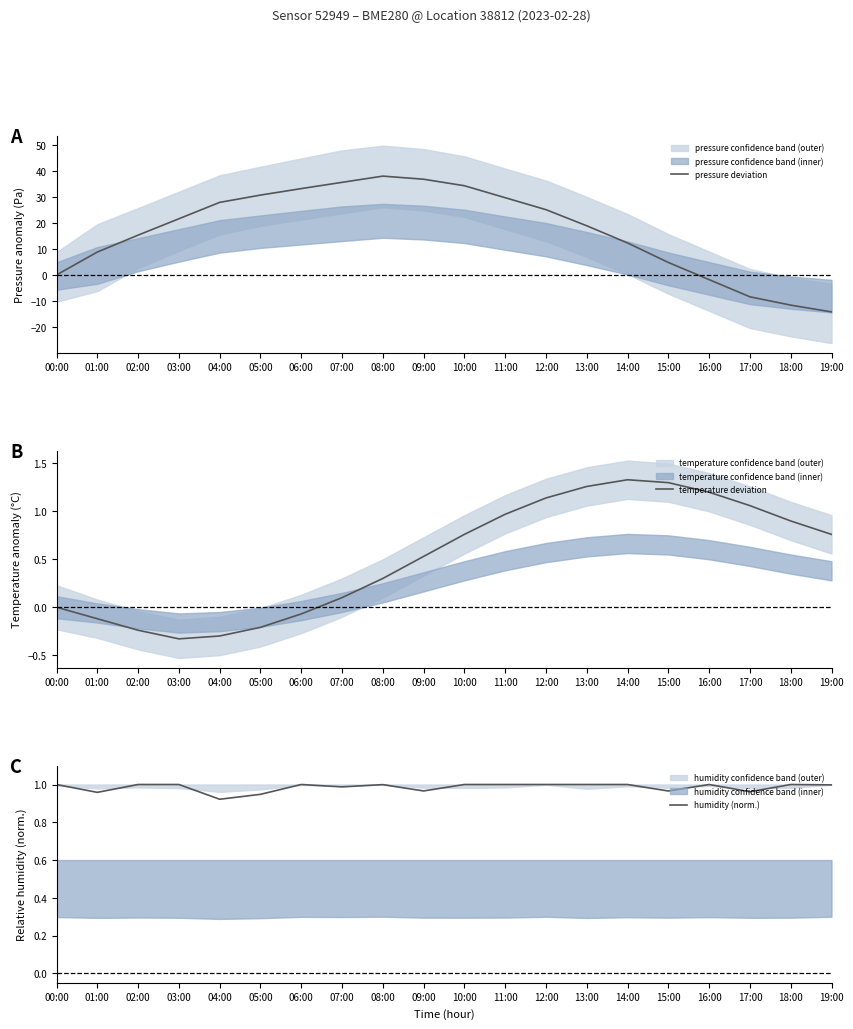

Which category has the lowest value in the pressure deviation series?

19:00